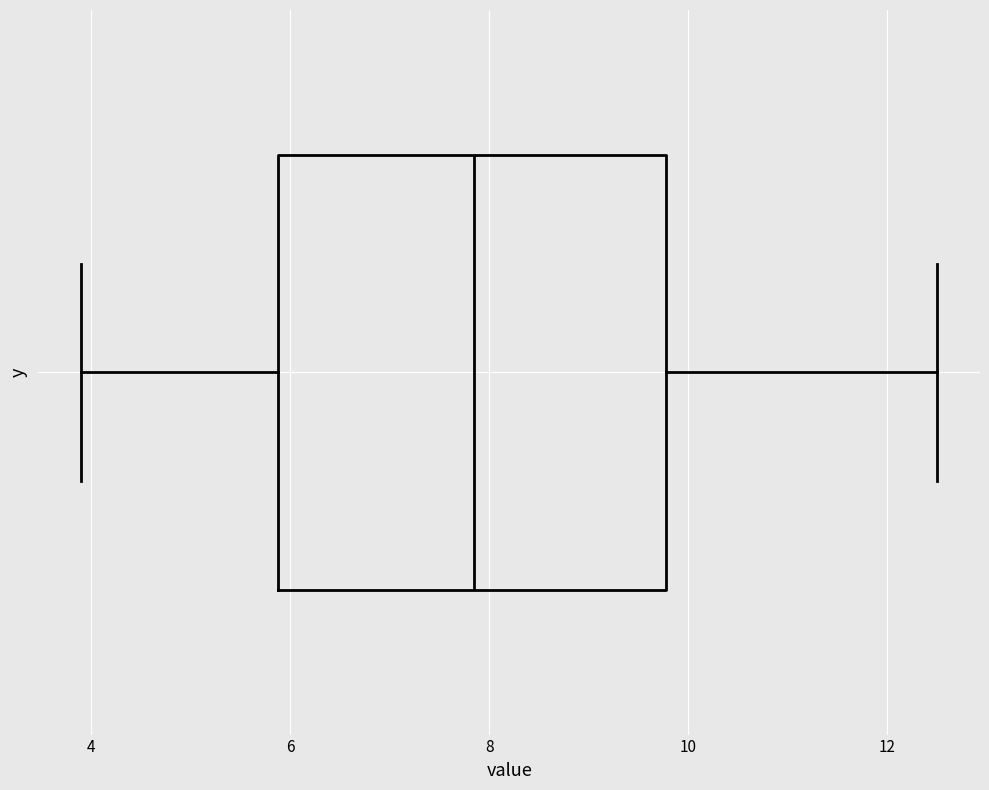

Where does the left whisker of the box end on the x-axis? The values are not printed on the chart, so give them approximately, as read against the axis.

4.0